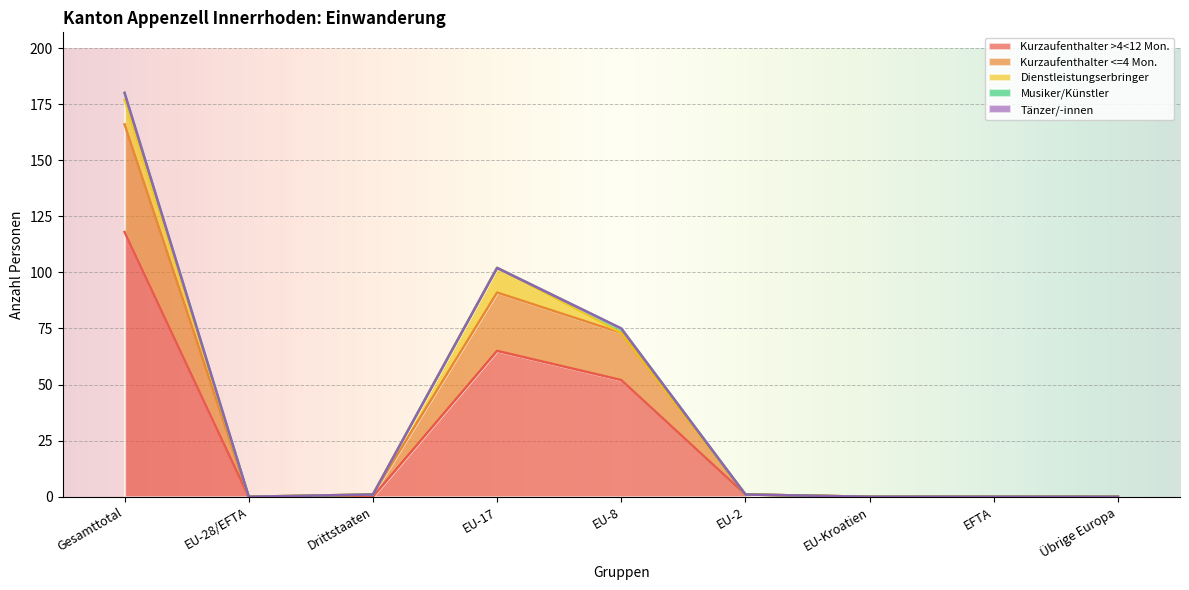

The value of Kurzaufenthalter >4<12 Mon. at EU-28/EFTA is 0. True or false?

True